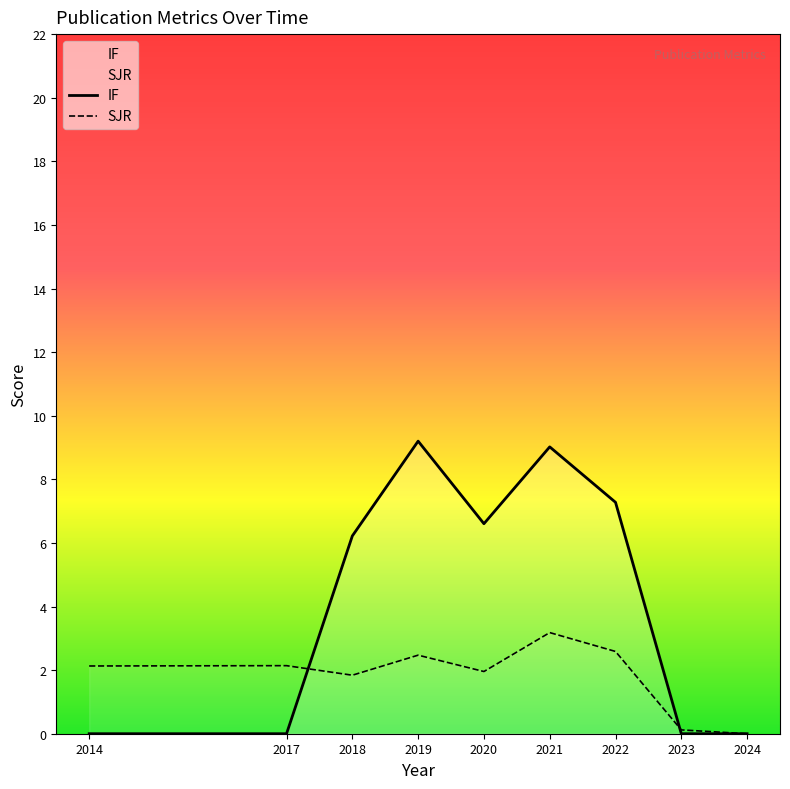

Reading left to right, list all the values displayed in this chart.

IF: 2014=0.0	2017=0.0	2018=6.2	2019=9.2	2020=6.6	2021=9.0	2022=7.3	2023=0.0	2024=0.0
SJR: 2014=2.1	2017=2.1	2018=1.8	2019=2.5	2020=2.0	2021=3.2	2022=2.6	2023=0.1	2024=0.0